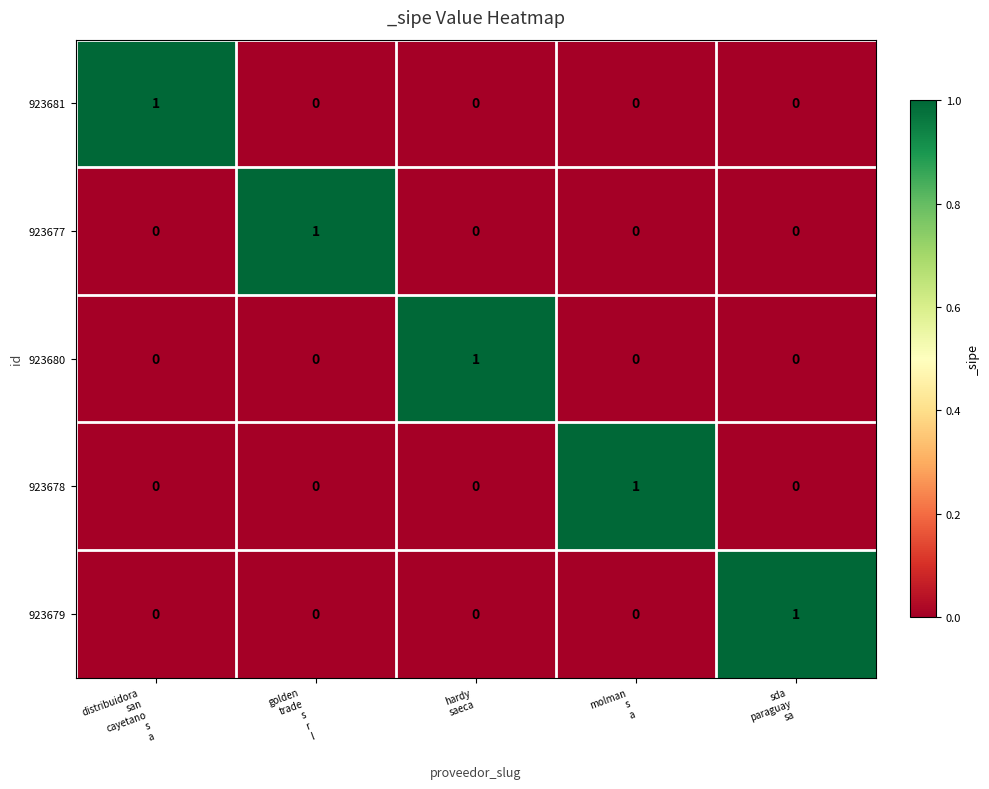

At how many categories does at least one series exceed 0?

5